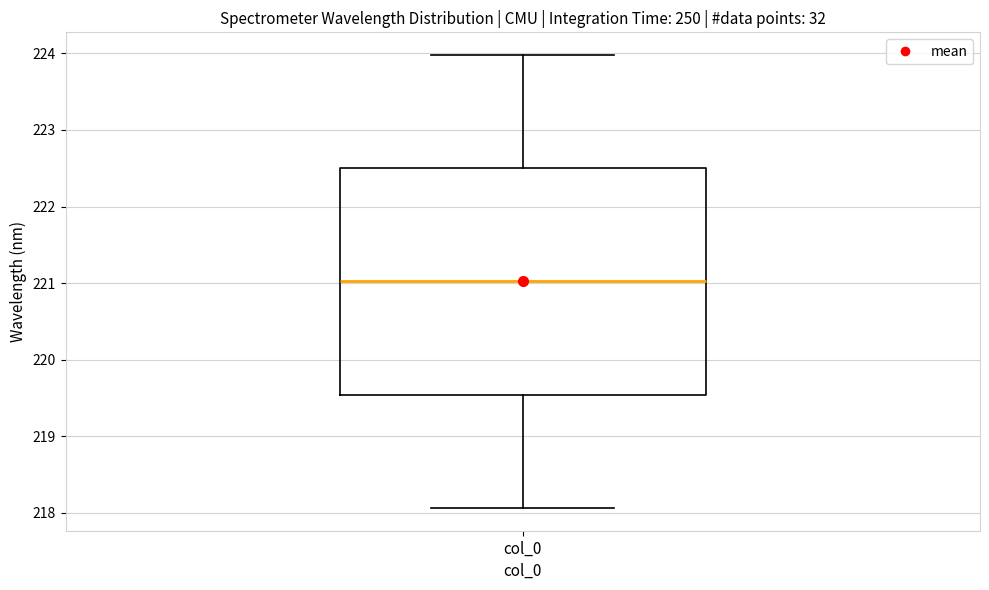

Read this box plot against the y-axis: the position of the median line, the range covered by the box, and the ends of both whiskers. The values are not printed on the chart, so give them approximately, as read against the axis.

median 221.0, box 219.5 to 222.5, whiskers 218.1 to 224.0